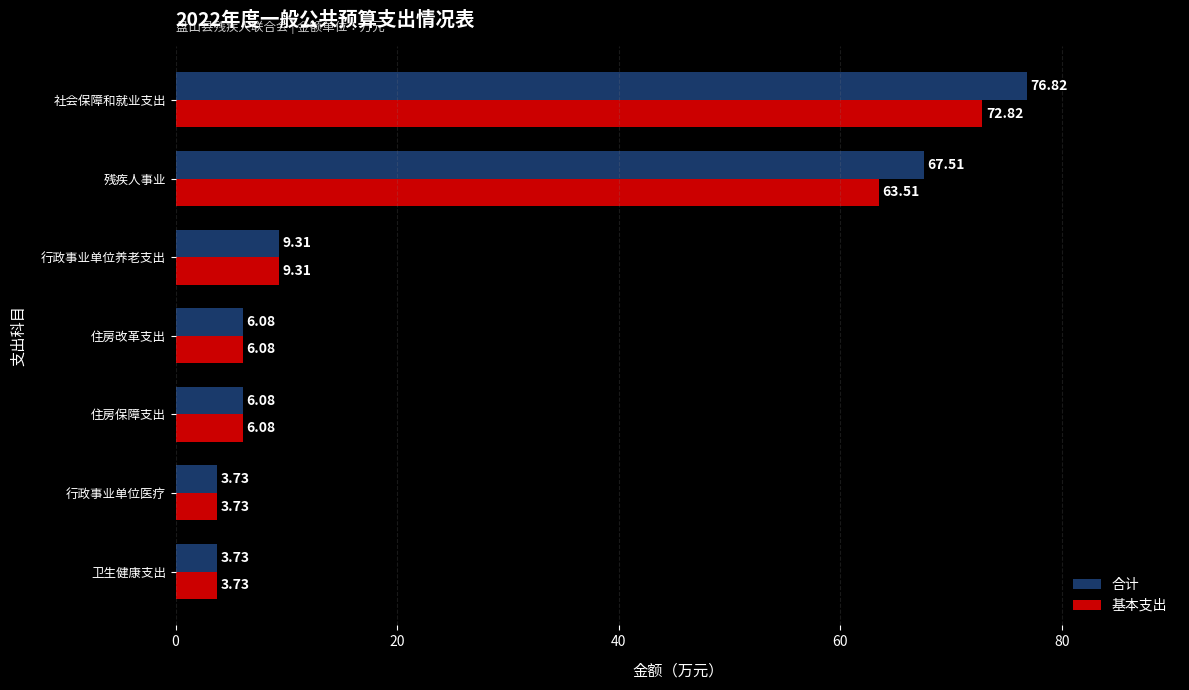

Which series has the largest total across all categories?

合计